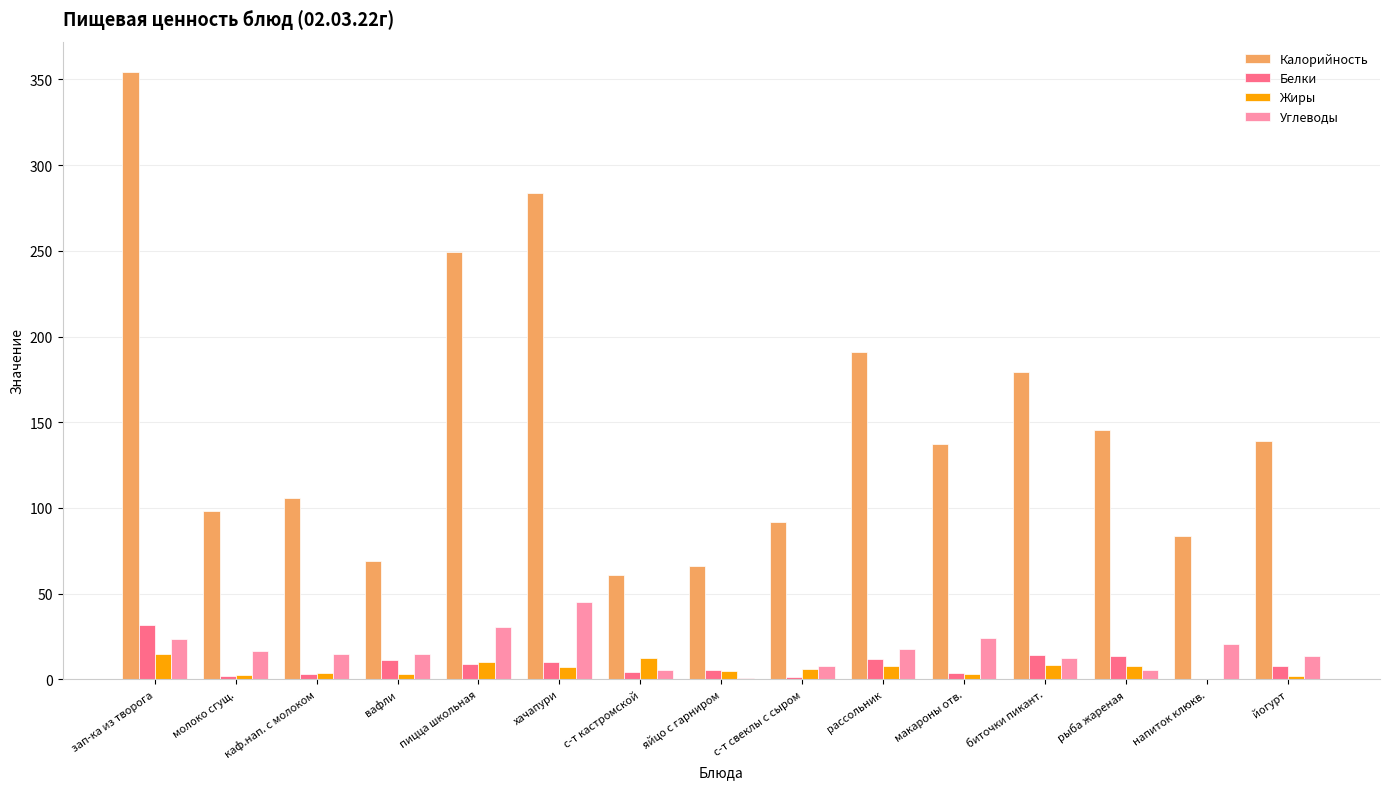

What is the maximum value shown in the chart?

354.4